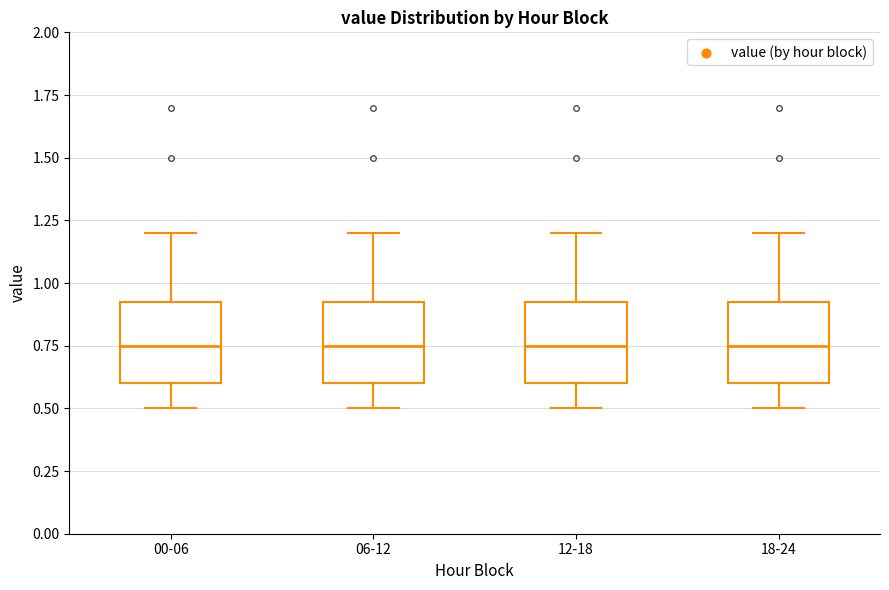

Reading left to right, transcribe this box plot: for each box, give where its median line is, the range the box spans, and where its two whiskers end, as read against the y-axis. The values are not printed on the chart, so give them approximately, as read against the axis.

00-06: median 0.75, box 0.60 to 0.95, whiskers 0.50 to 1.20
06-12: median 0.75, box 0.60 to 0.95, whiskers 0.50 to 1.20
12-18: median 0.75, box 0.60 to 0.95, whiskers 0.50 to 1.20
18-24: median 0.75, box 0.60 to 0.95, whiskers 0.50 to 1.20